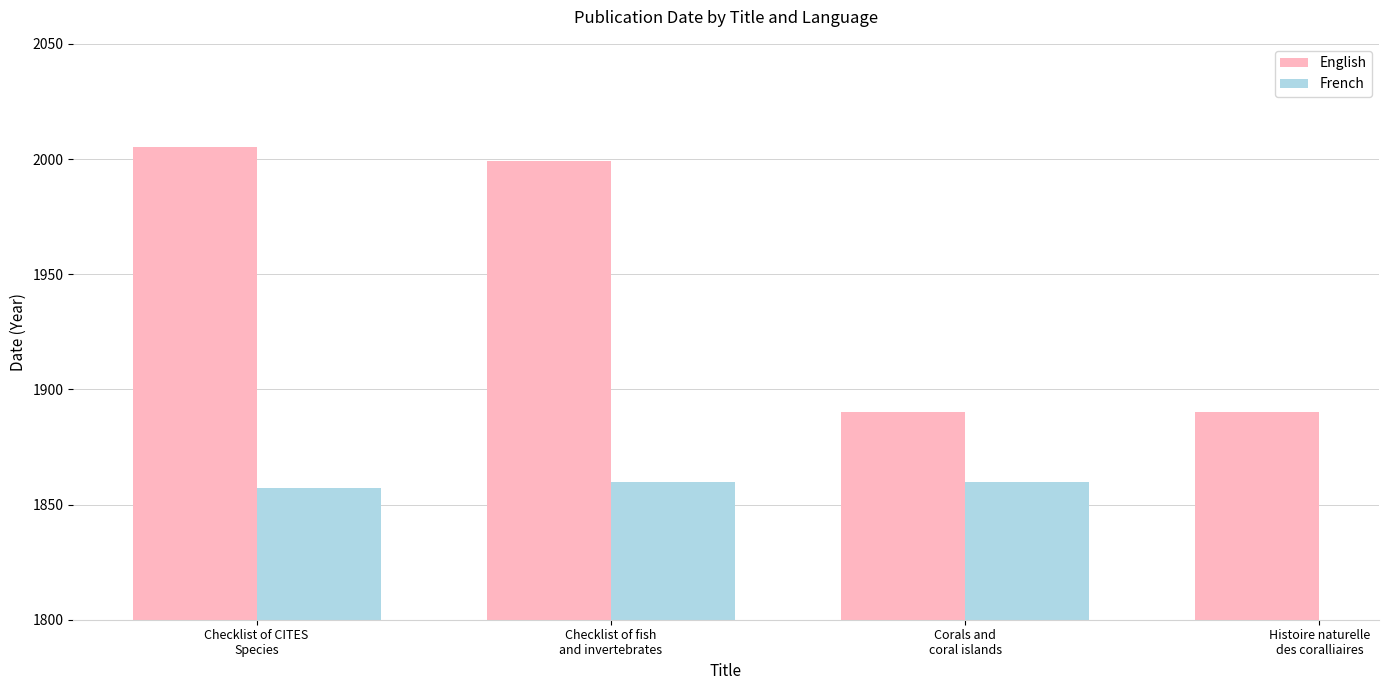

How many bars are there in each group?

2